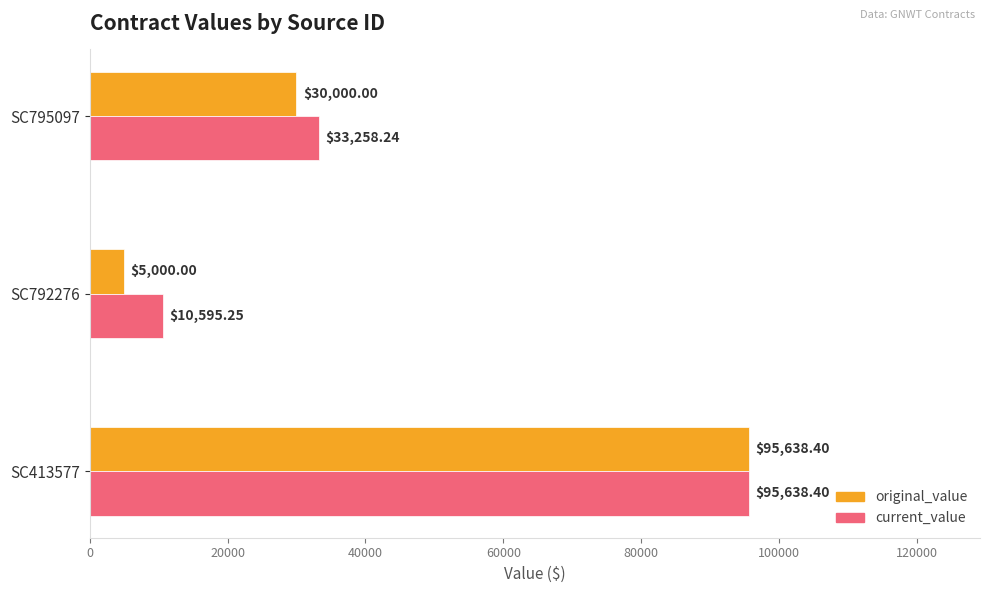

Which series has the largest total across all categories?

current_value